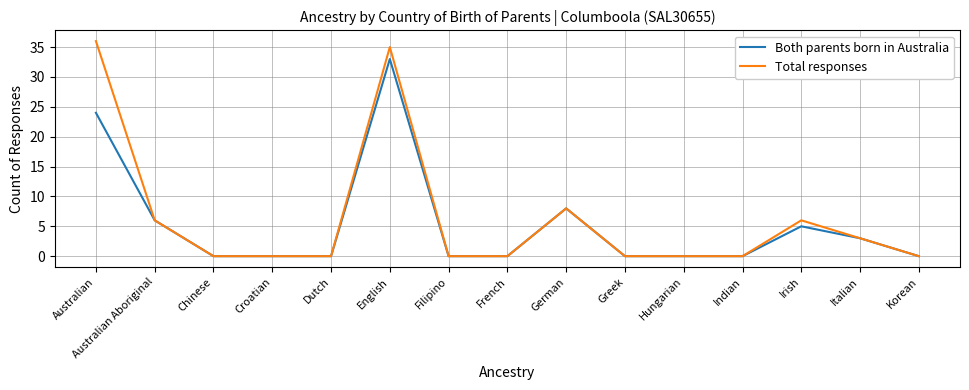

Reading left to right, extract all data points from this chart.

Both parents born in Australia: 24	6	0	0	0	33	0	0	8	0	0	0	5	3	0
Total responses: 36	6	0	0	0	35	0	0	8	0	0	0	6	3	0